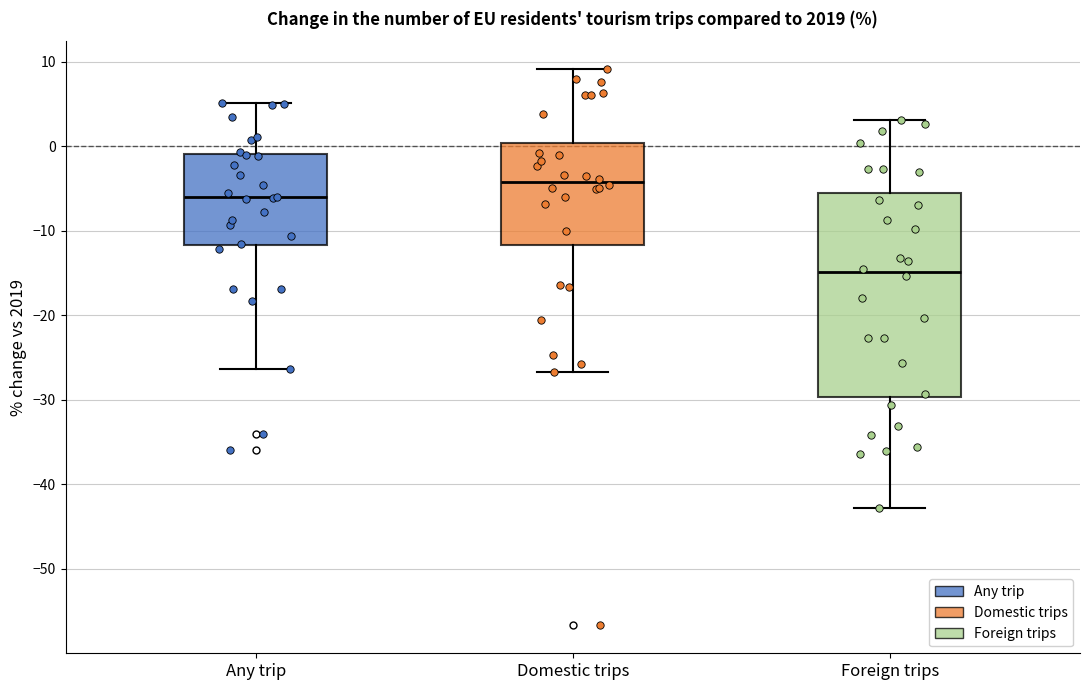

Reading left to right, transcribe this box plot: for each box, give where its median line is, the range the box spans, and where its two whiskers end, as read against the y-axis. The values are not printed on the chart, so give them approximately, as read against the axis.

Any trip: median -6, box -12 to -1, whiskers -26 to 5
Domestic trips: median -4, box -12 to 0, whiskers -27 to 9
Foreign trips: median -15, box -30 to -6, whiskers -43 to 3